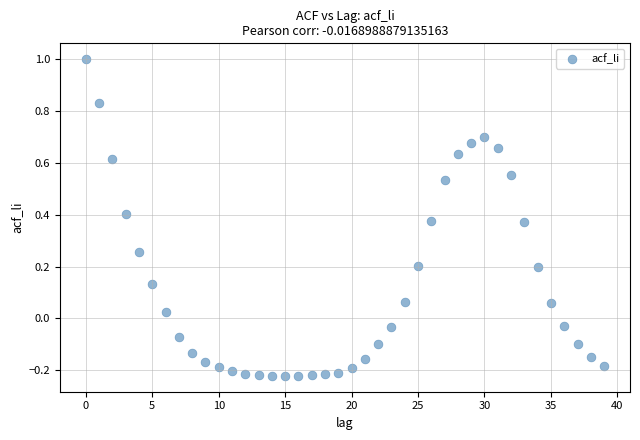

What is the range of Y values (max minus min)?

1.2